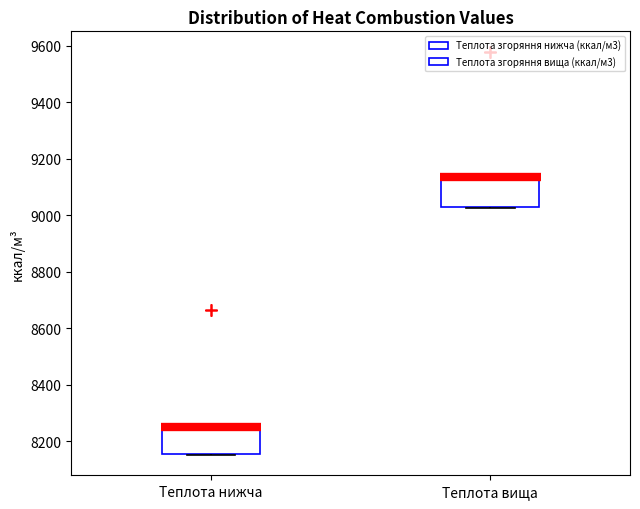

Reading left to right, transcribe this box plot: for each box, give where its median line is, the range the box spans, and where its two whiskers end, as read against the y-axis. The values are not printed on the chart, so give them approximately, as read against the axis.

Теплота нижча: median 8240 (drawn on the box's upper edge), box 8160 to 8260, whiskers 8160 to 8260
Теплота вища: median 9140 (drawn on the box's upper edge), box 9020 to 9140, whiskers 9020 to 9140